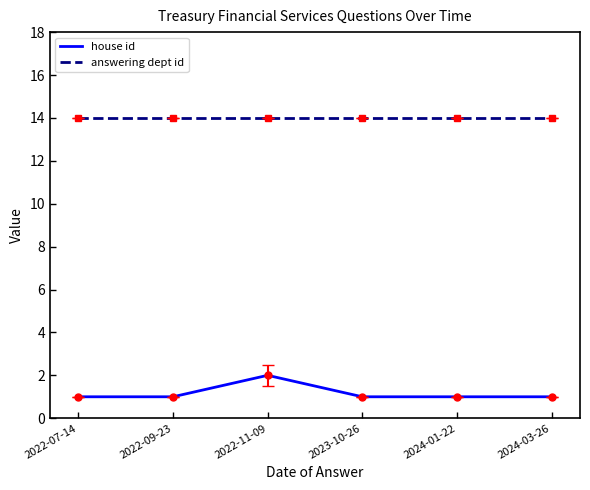

List the series in order of their overall mean, lowest first.

house id, answering dept id